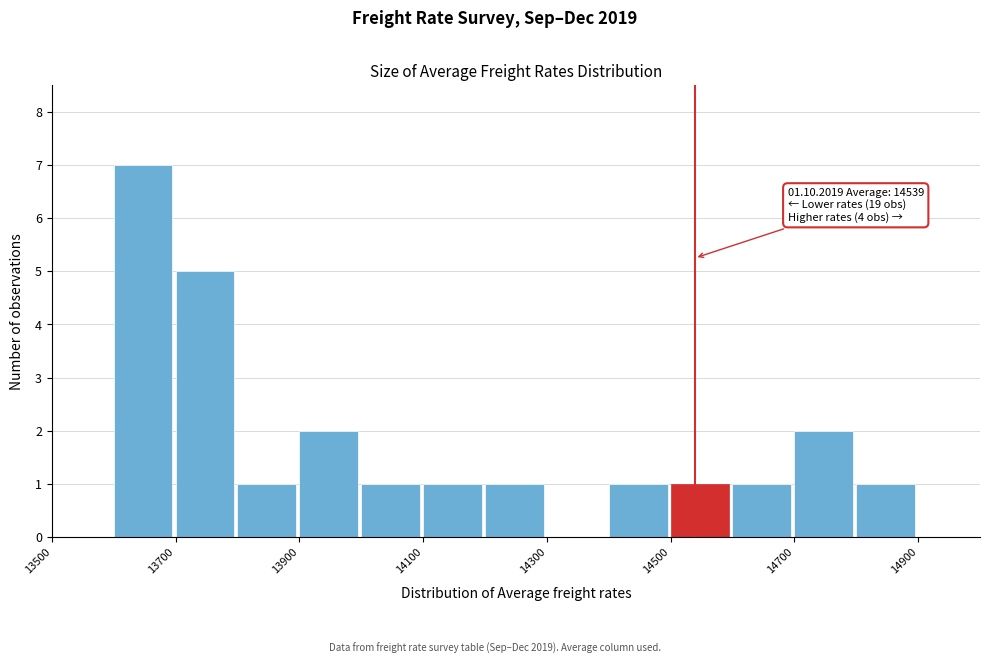

Over which range of the x-axis is the bar tallest?

13600 to 13700